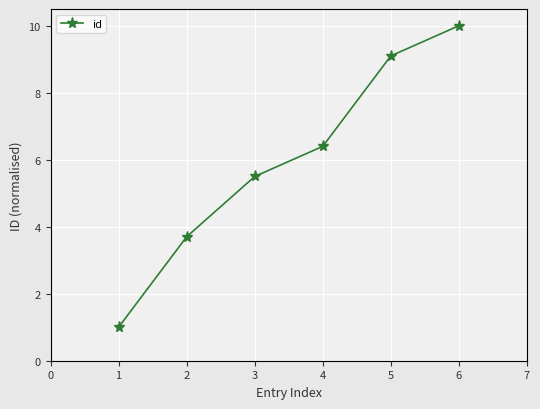

What is the maximum value shown in the chart?

10.0